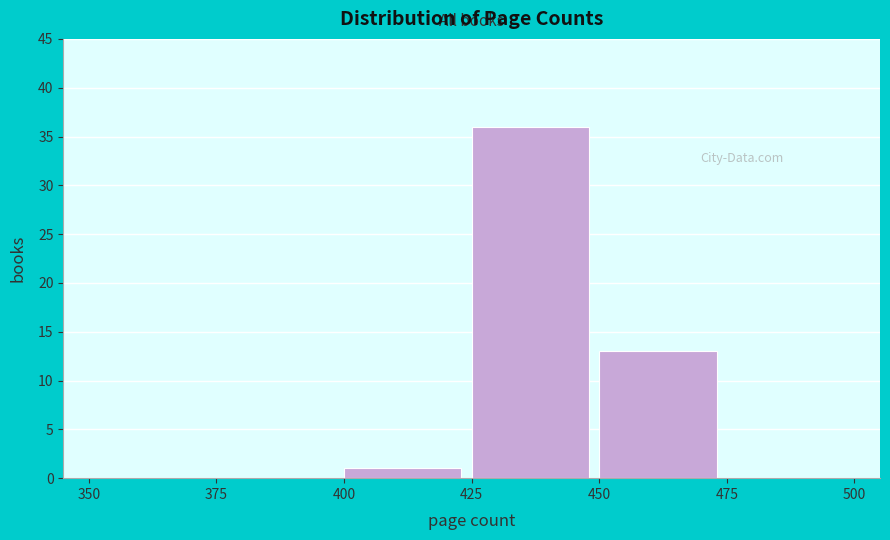

How tall is the bar that spans 400 to 425 on the x-axis? The values are not printed on the chart, so give them approximately, as read against the axis.

1